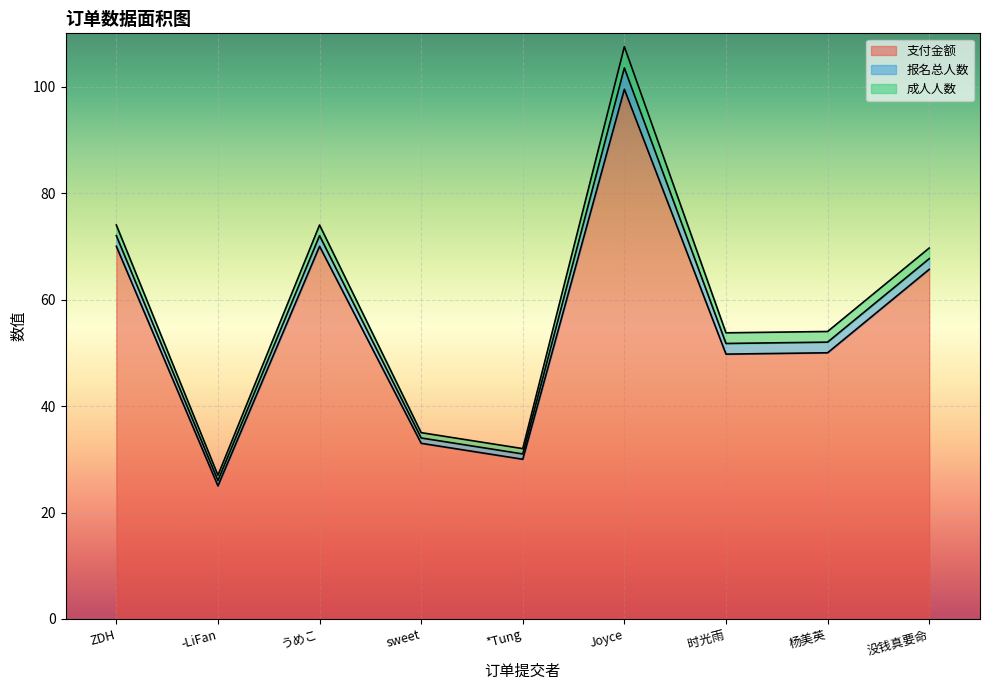

How many values in the 支付金额 series are below 50?

4